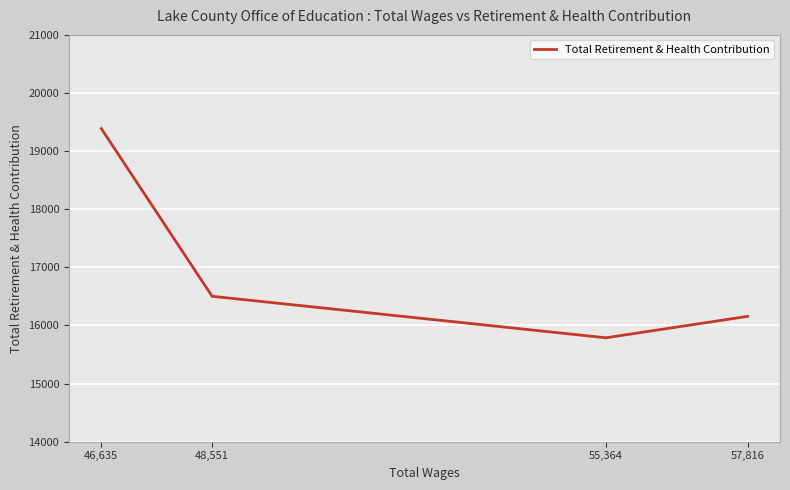

Does the chart display data point markers on the line(s)?

No